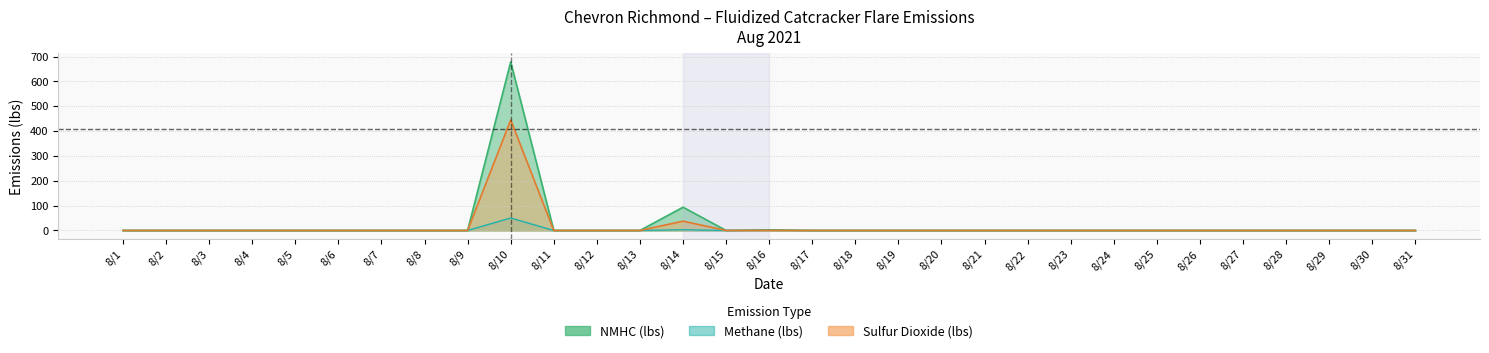

True or false: NMHC (lbs) has a value of 53.6 at 8/14.

False